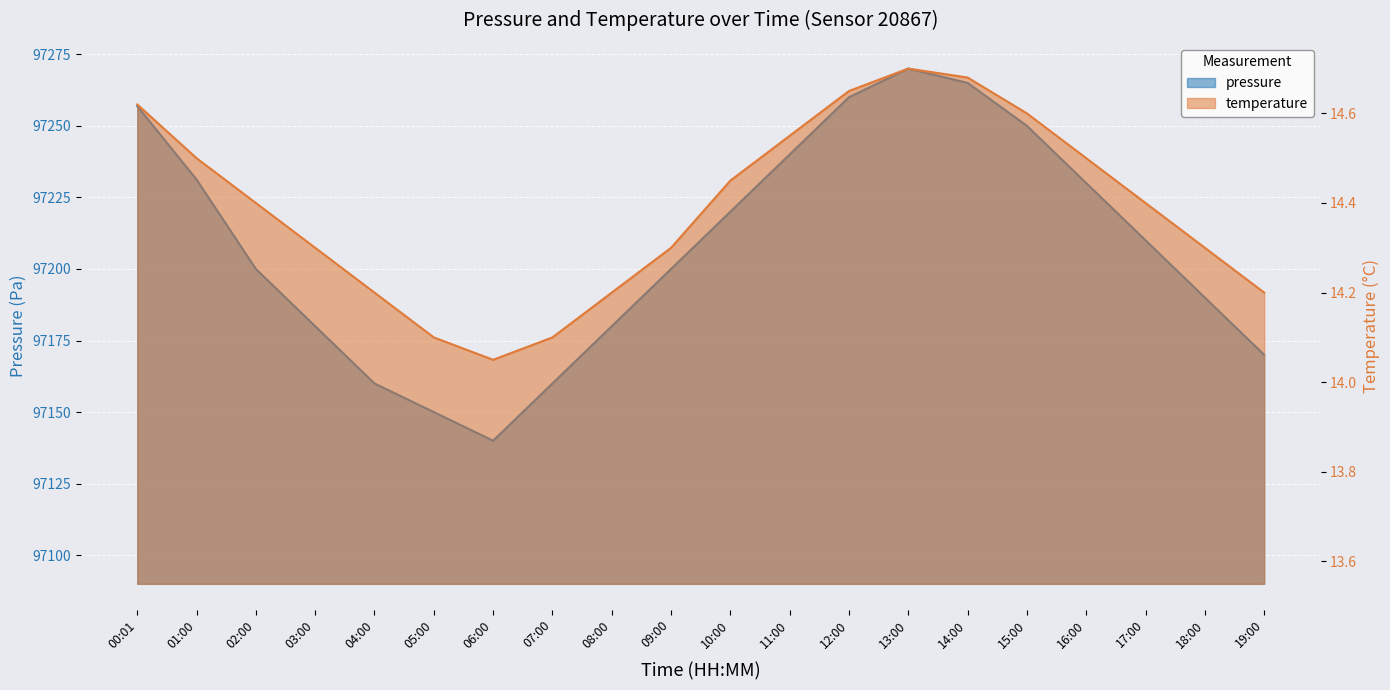

Between 01:00 and 11:00, which series saw the biggest shift?

pressure